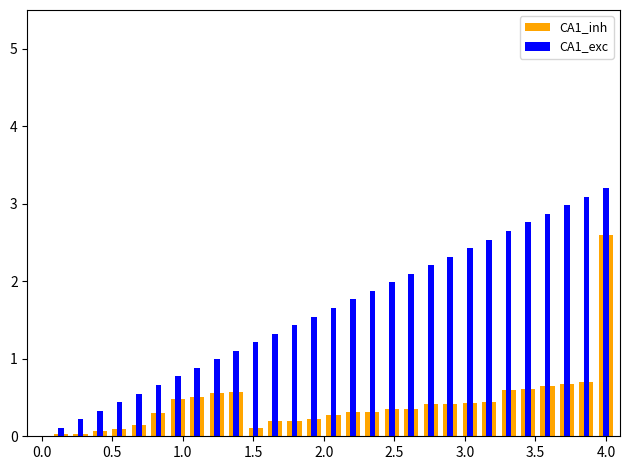

List the series in order of their peak value, highest first.

CA1_exc, CA1_inh